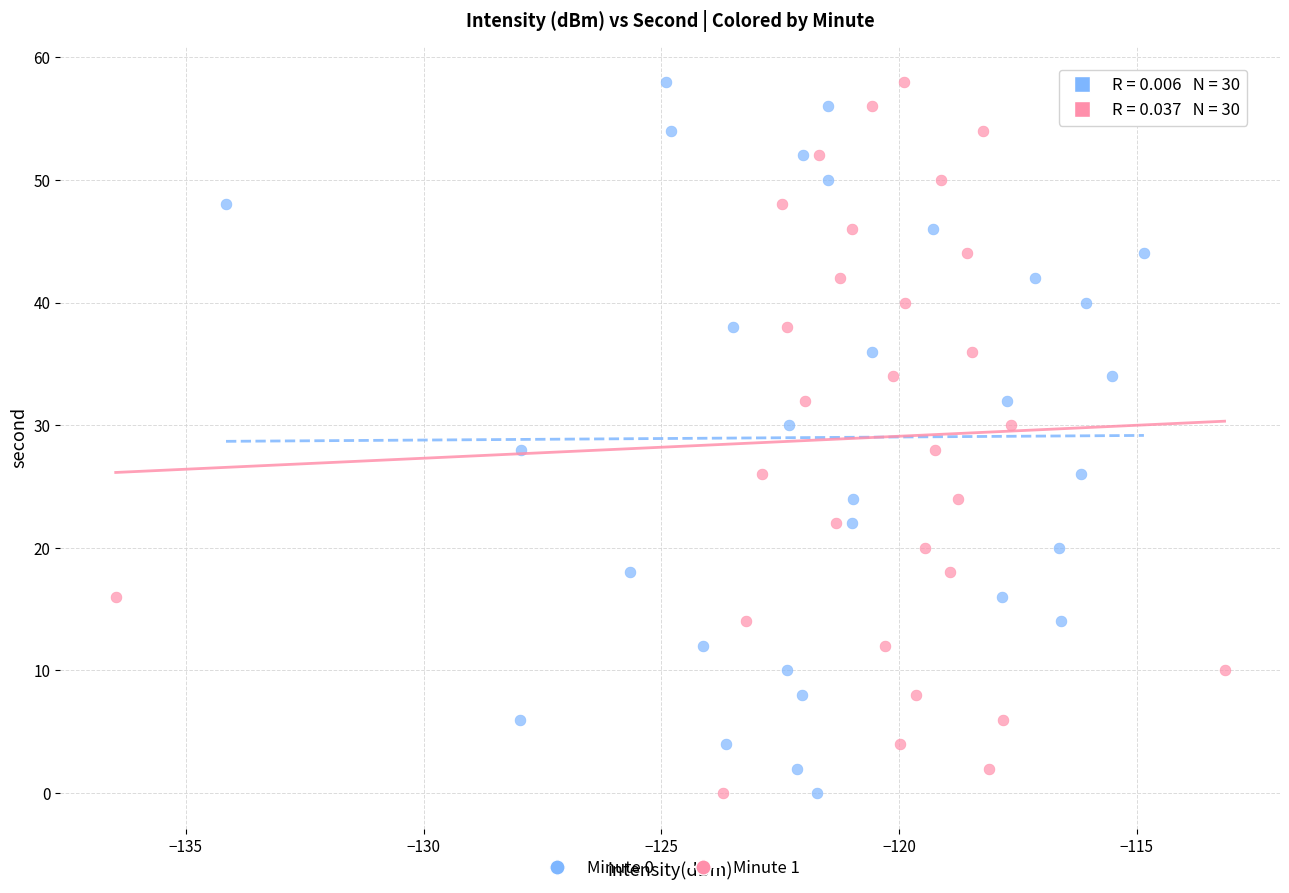

What are all the series names shown in the legend?

Minute 0, Minute 1